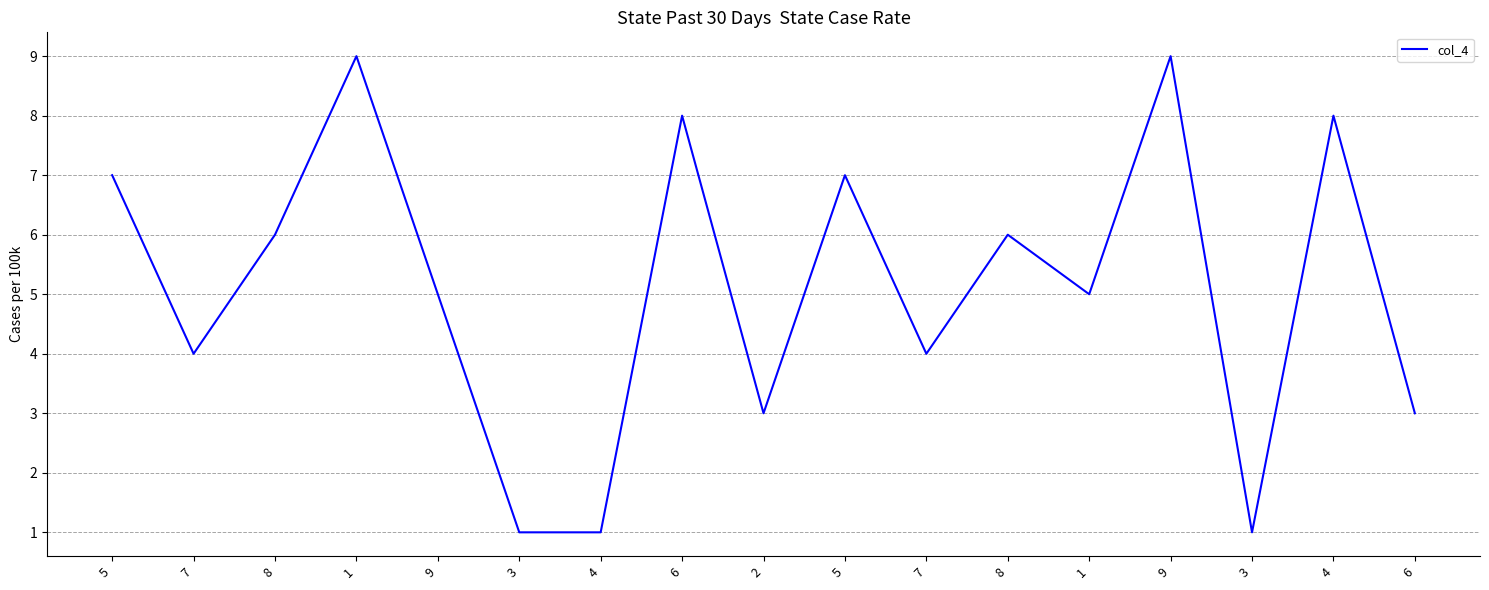

Reading left to right, list all the values displayed in this chart.

7	4	6	9	5	1	1	8	3	7	4	6	5	9	1	8	3